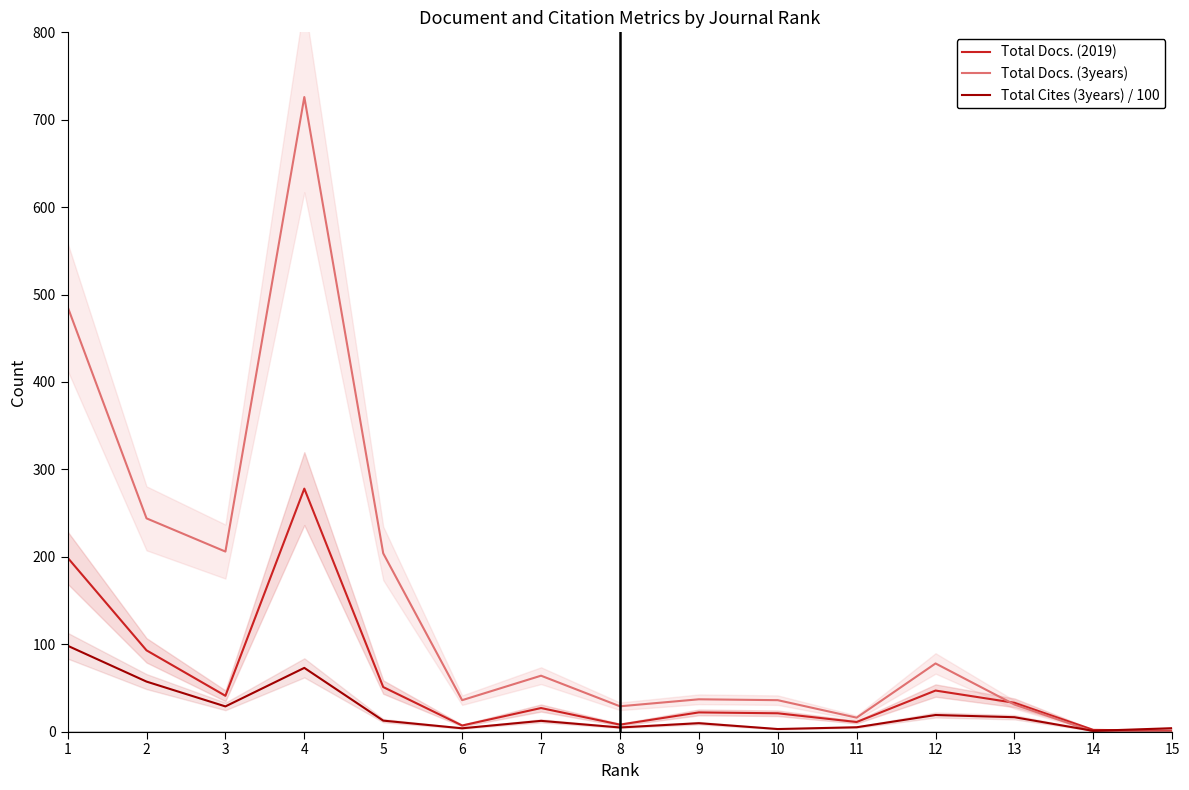

At which category does Total Cites (3years) / 100 reach its first local peak?

4